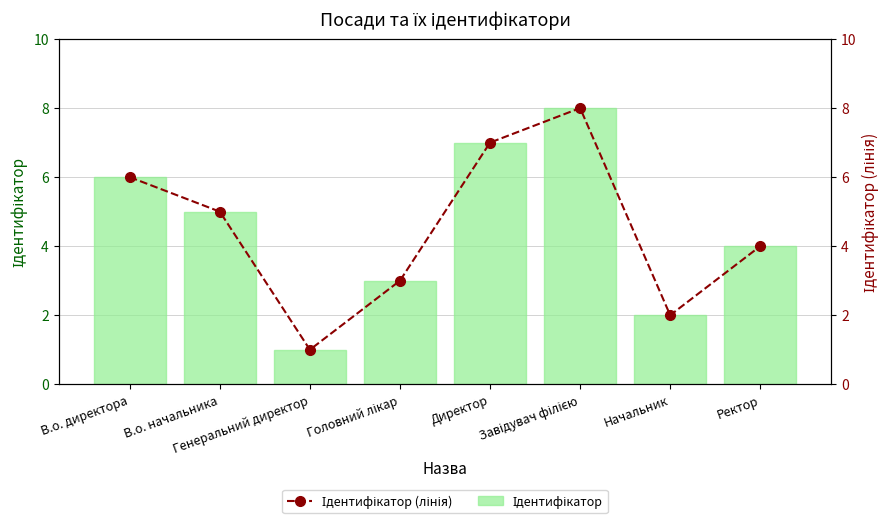

True or false: Ідентифікатор (лінія) has a value of 8 at Завідувач філією.

True